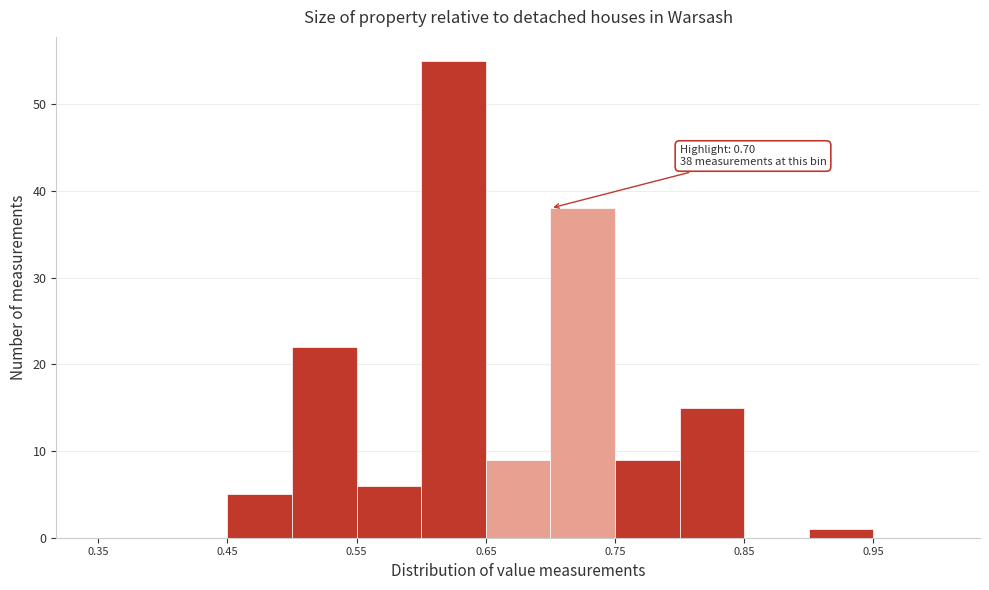

Over which range of the x-axis is the bar tallest?

0.60 to 0.65